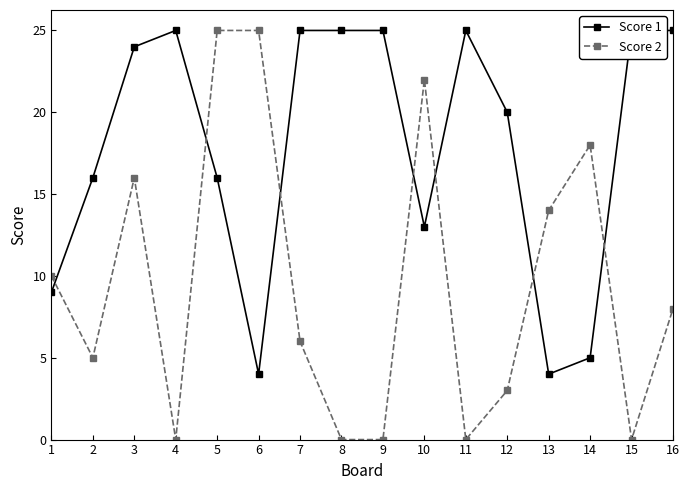

In Score 2, how many points are higher than both neighbors (excluding endpoints)?

3